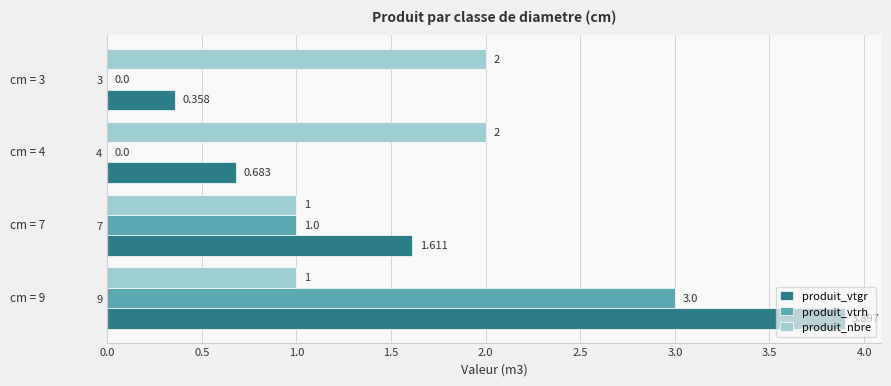

Is the value of produit_nbre at 4 greater than the value of produit_vtgr at 4?

Yes